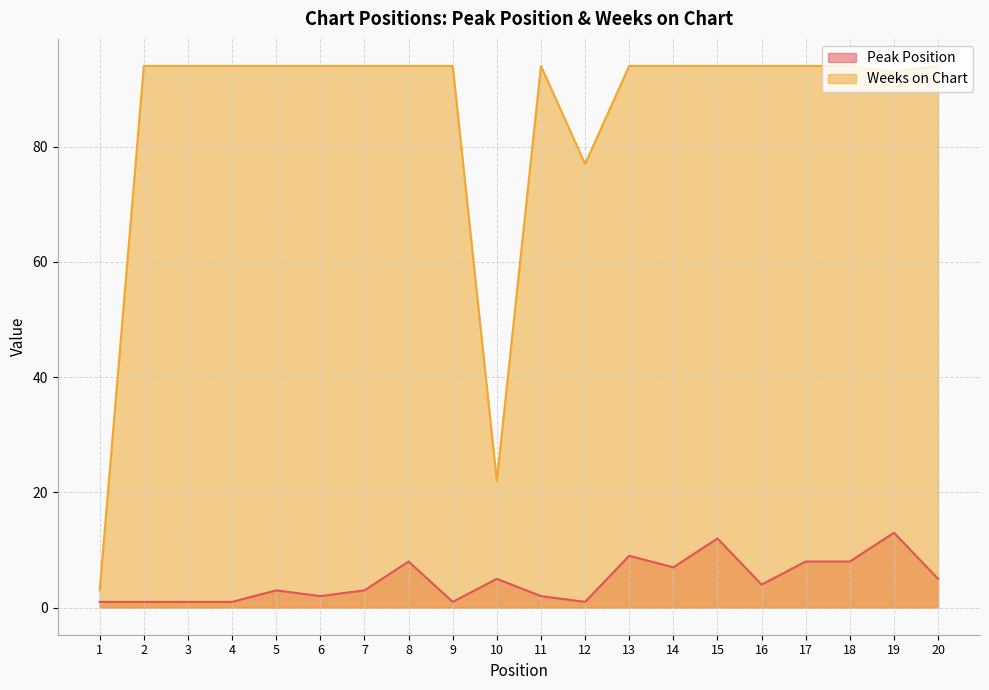

In Weeks on Chart, how many points are higher than both neighbors (excluding endpoints)?

1